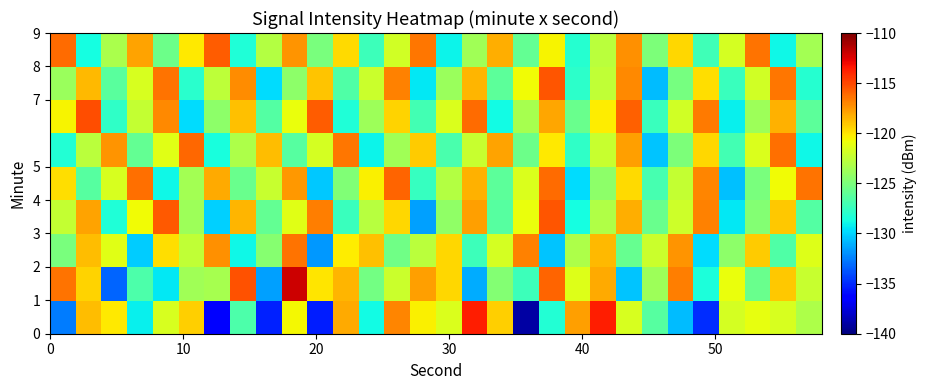

What is the maximum value shown in the chart?

-112.0